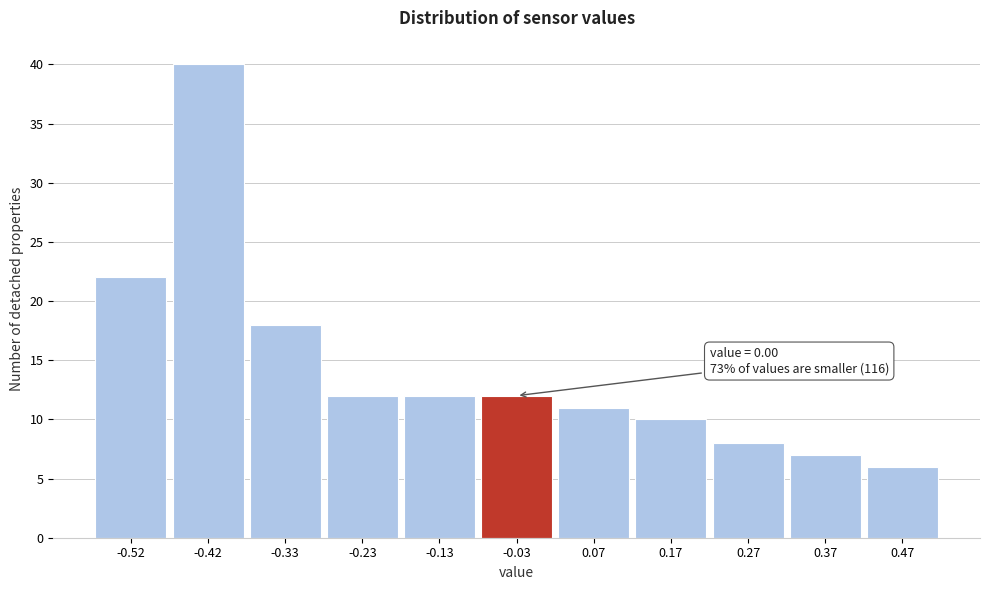

Over which range of the x-axis is the bar tallest?

-0.475 to -0.375